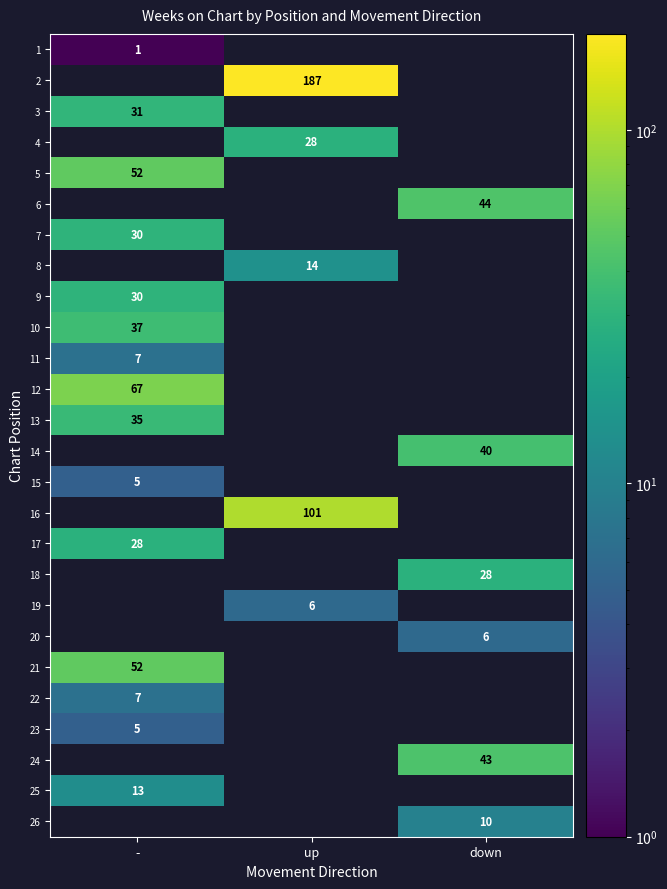

The 7 series shows 19 at -. True or false?

False